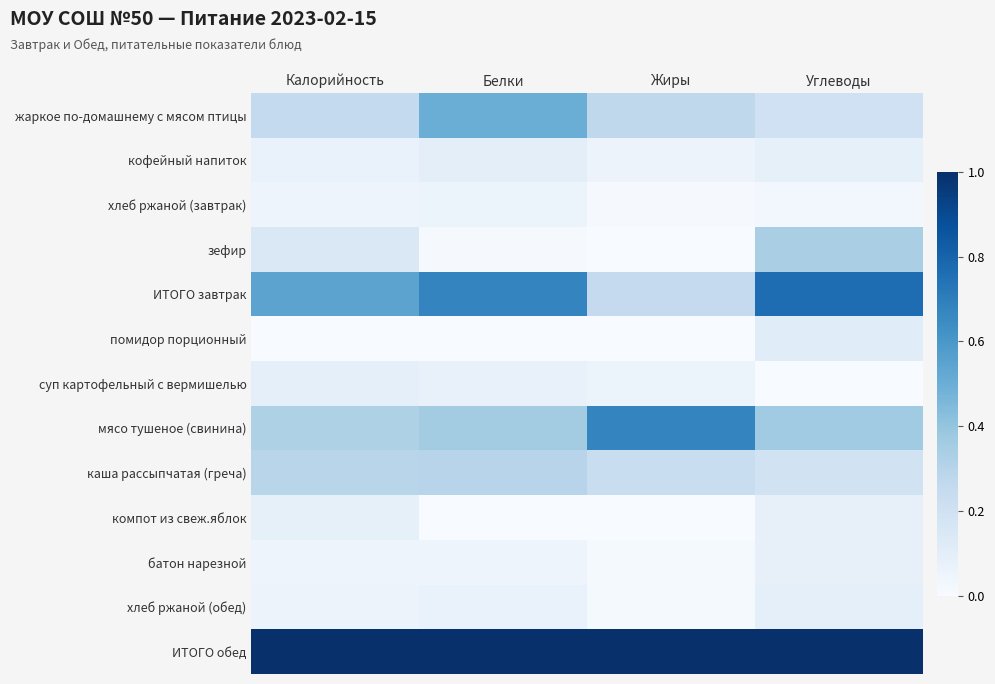

Reading left to right, extract all data points from this chart.

жаркое по-домашнему с мясом птицы: Калорийность=0.3	Белки=0.5	Жиры=0.3	Углеводы=0.2
кофейный напиток: Калорийность=0.1	Белки=0.1	Жиры=0.1	Углеводы=0.1
хлеб ржаной (завтрак): Калорийность=0.0	Белки=0.1	Жиры=0.0	Углеводы=0.0
зефир: Калорийность=0.1	Белки=0.0	Жиры=0.0	Углеводы=0.3
ИТОГО завтрак: Калорийность=0.5	Белки=0.7	Жиры=0.3	Углеводы=0.8
помидор порционный: Калорийность=0.0	Белки=0.0	Жиры=0.0	Углеводы=0.1
суп картофельный с вермишелью: Калорийность=0.1	Белки=0.1	Жиры=0.1	Углеводы=0.0
мясо тушеное (свинина): Калорийность=0.3	Белки=0.4	Жиры=0.7	Углеводы=0.4
каша рассыпчатая (греча): Калорийность=0.3	Белки=0.3	Жиры=0.2	Углеводы=0.2
компот из свеж.яблок: Калорийность=0.1	Белки=0.0	Жиры=0.0	Углеводы=0.1
батон нарезной: Калорийность=0.0	Белки=0.0	Жиры=0.0	Углеводы=0.1
хлеб ржаной (обед): Калорийность=0.1	Белки=0.1	Жиры=0.0	Углеводы=0.1
ИТОГО обед: Калорийность=1.0	Белки=1.0	Жиры=1.0	Углеводы=1.0